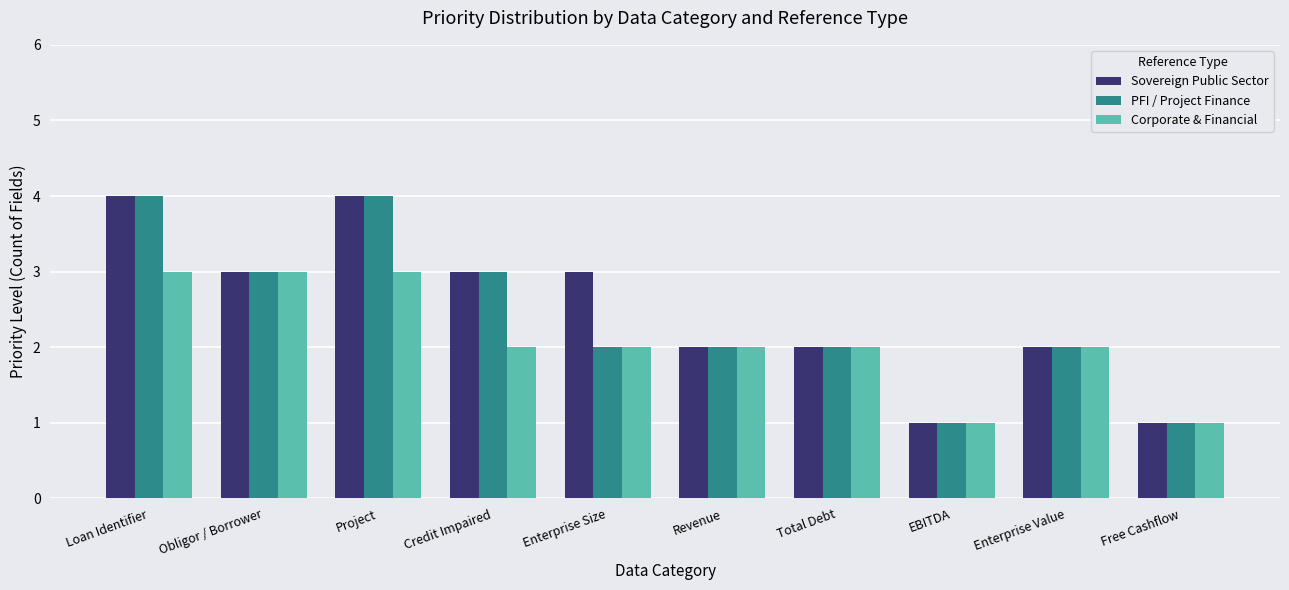

Is it true that PFI / Project Finance equals 1 at Free Cashflow?

True